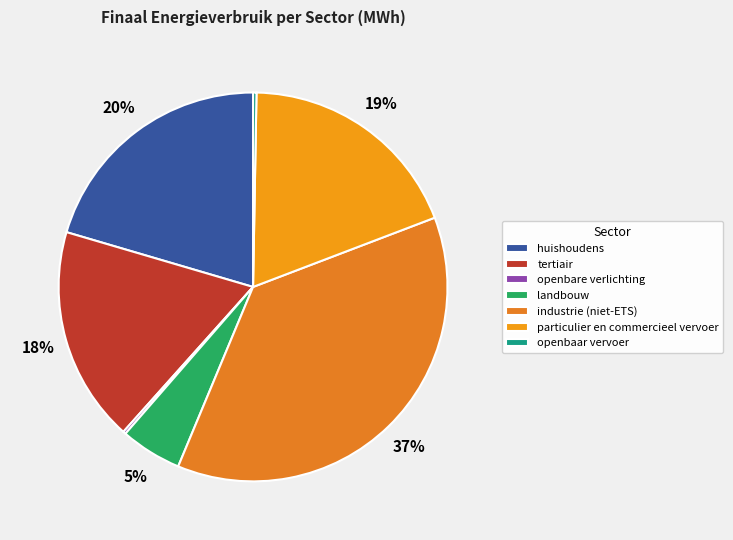

To the nearest percent, what is the combined percentage of openbare verlichting and industrie (niet-ETS)?

37%